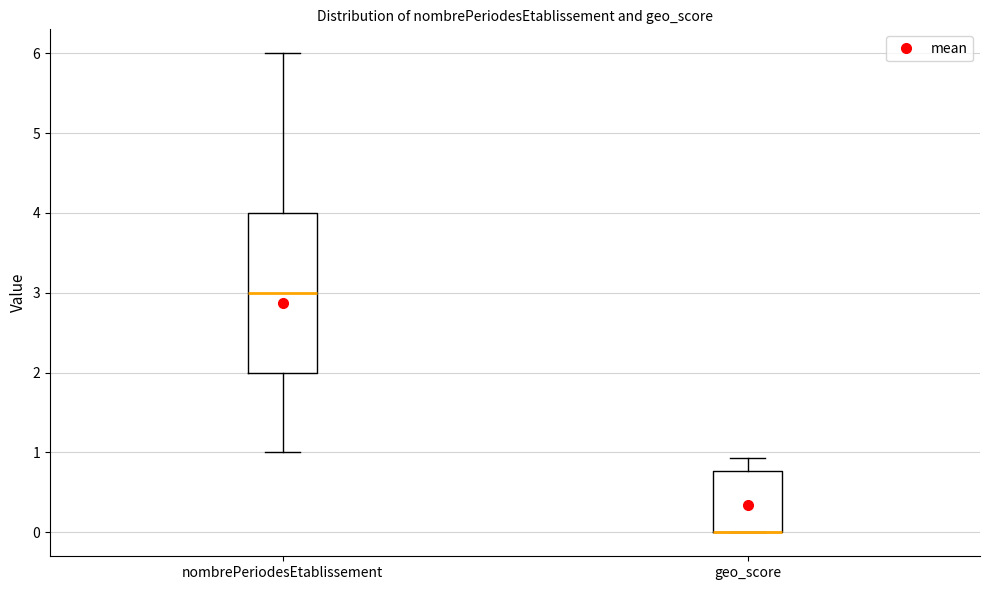

Which box is the tallest, from its lower edge to its upper edge?

nombrePeriodesEtablissement